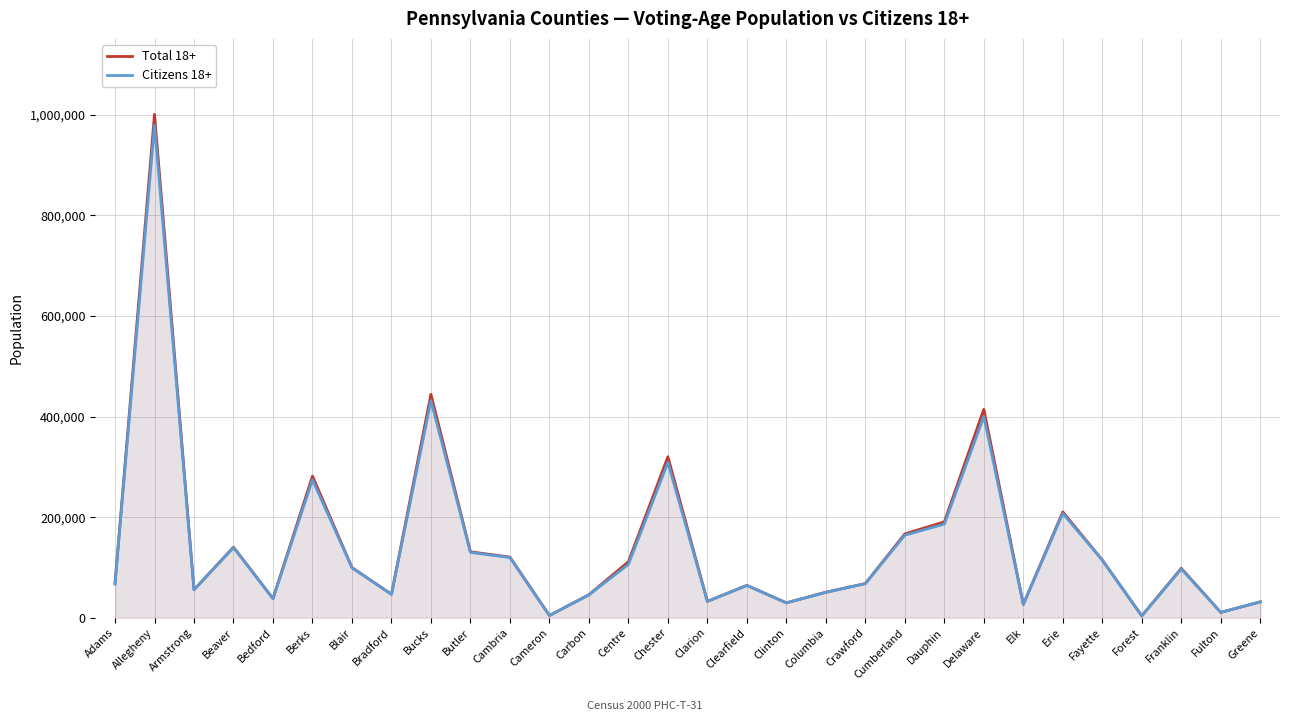

What is the spread (max minus min) of values at Crawford?

288